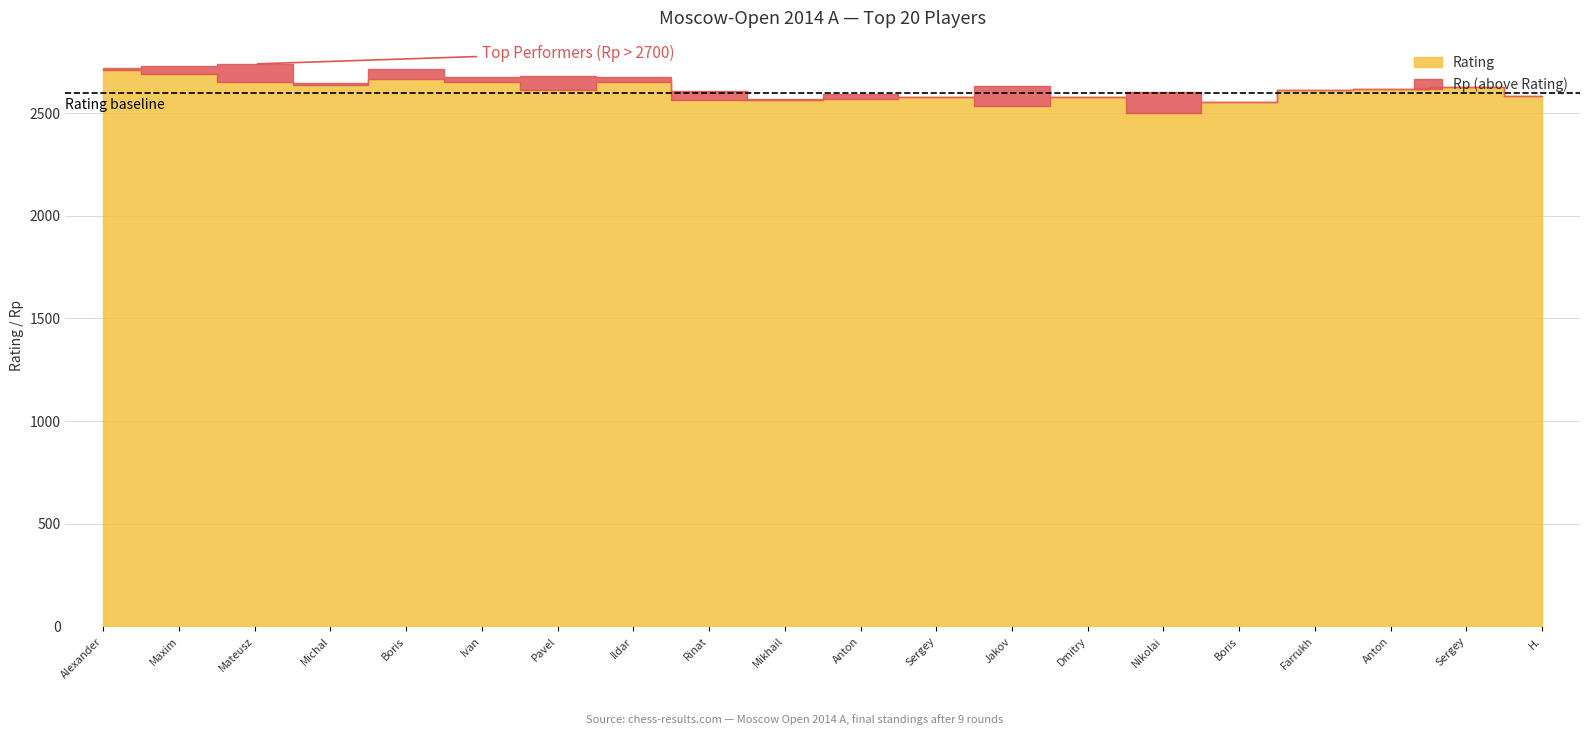

What is the greatest value displayed?

2740.0